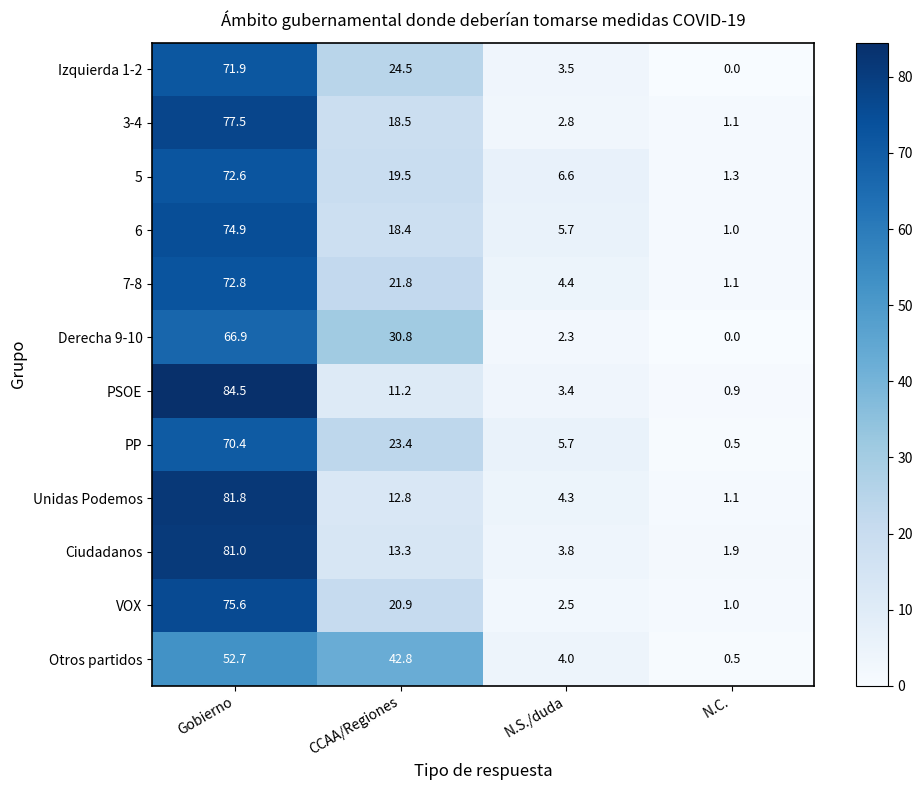

At which category is the sum across all series the highest?

Gobierno